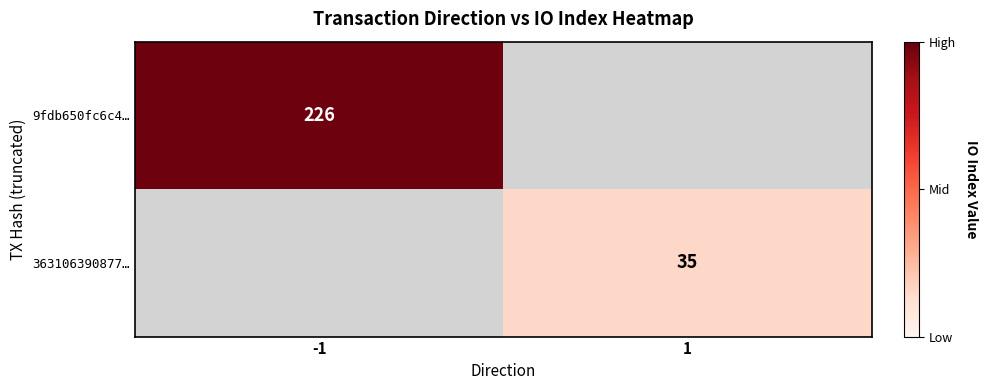

Is it true that 9fdb650fc6c4… equals 296 at -1?

False